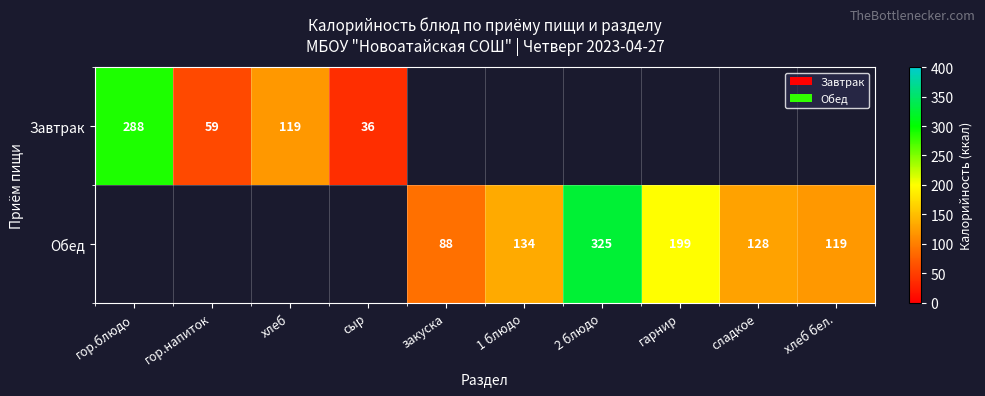

Is the value of Завтрак at гор.блюдо greater than the value of Обед at сладкое?

Yes